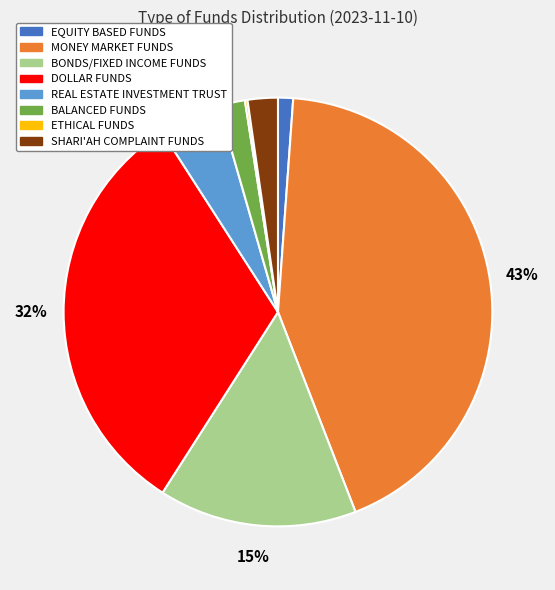

What percentage is the SHARI'AH COMPLAINT FUNDS slice, to the nearest percent?

2%